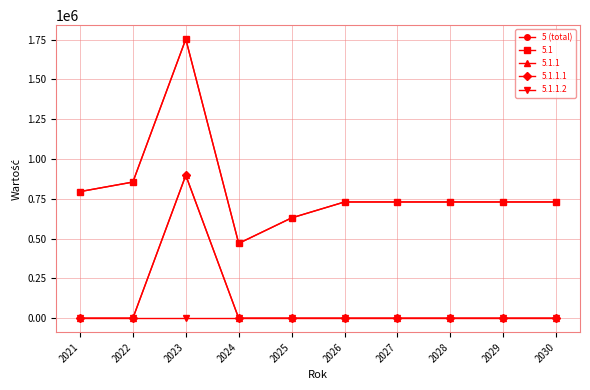

Reading left to right, list all the values displayed in this chart.

795000	855000	1752523	470000	630000	730000	730000	730000	730000	730000